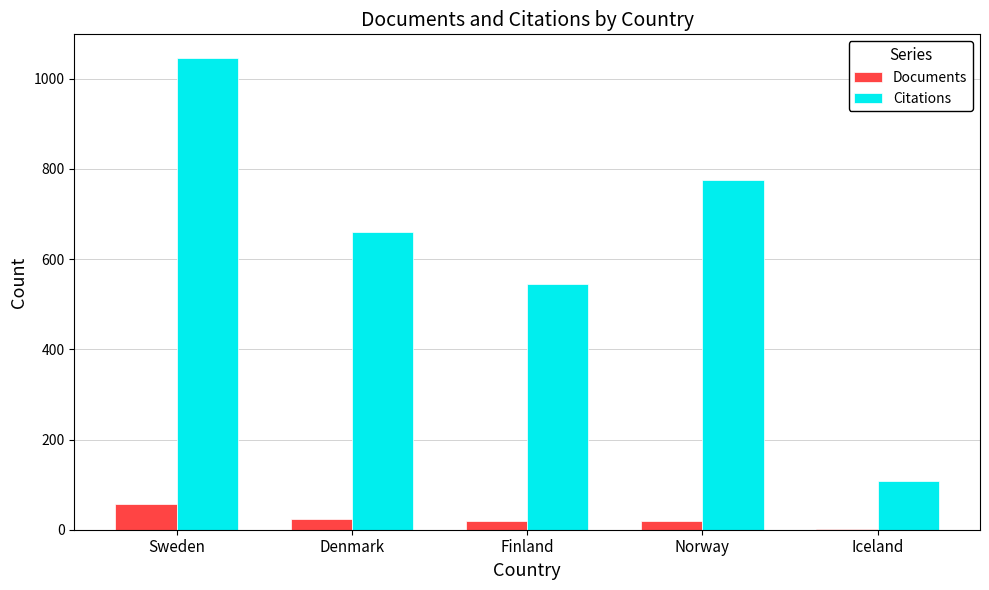

What is the greatest value displayed?

1046